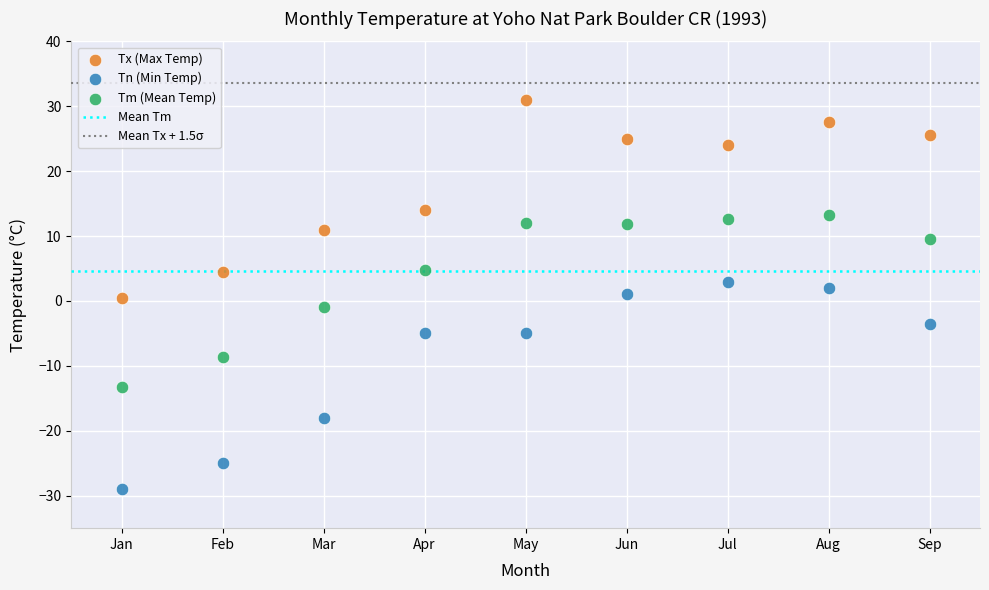

Which series reaches the minimum Y coordinate?

Tn (Min Temp)